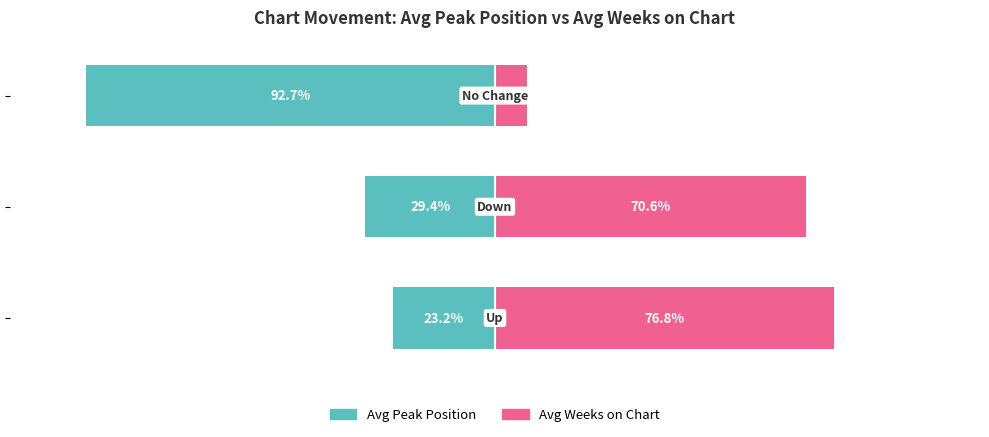

What is the value of the Avg Weeks on Chart bar at the 3rd from the left?

7.3